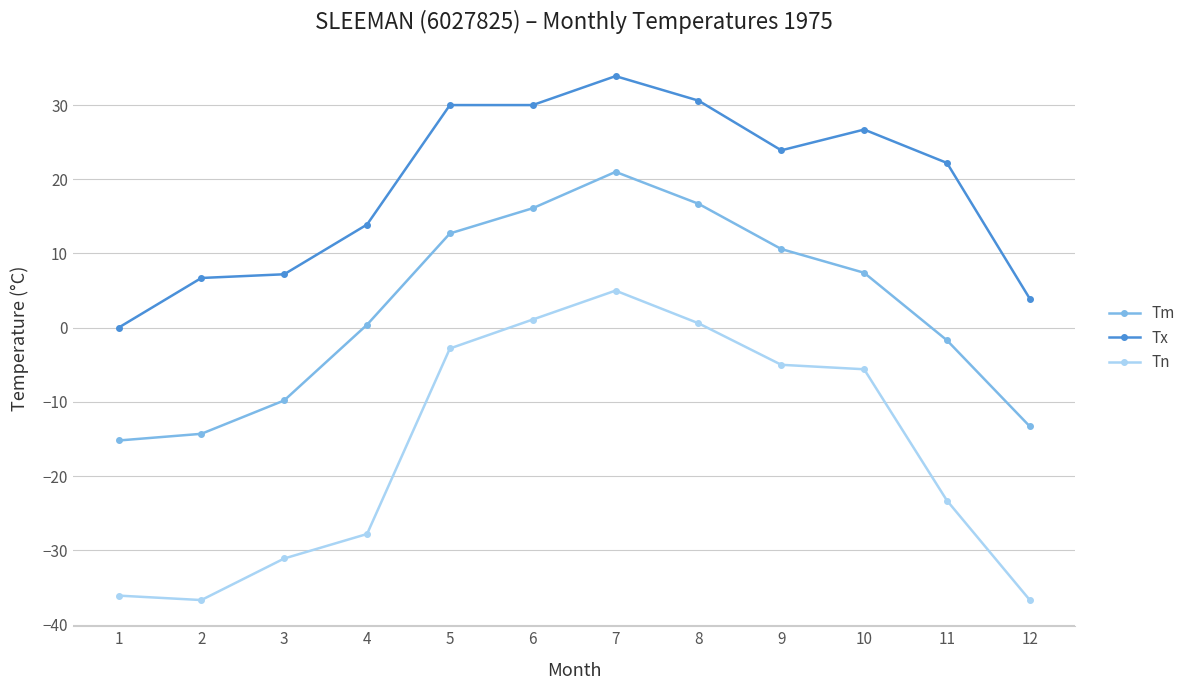

Is it true that Tx equals 26.7 at 10?

True